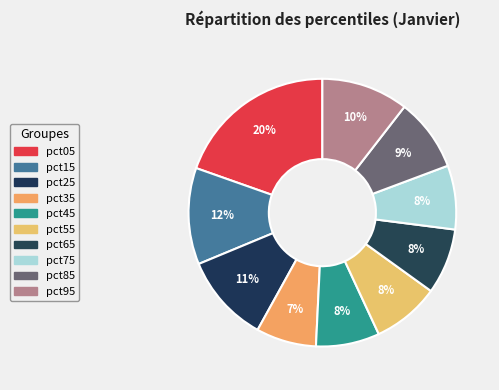

Combined, do pct45 and pct95 account for over 50%?

No